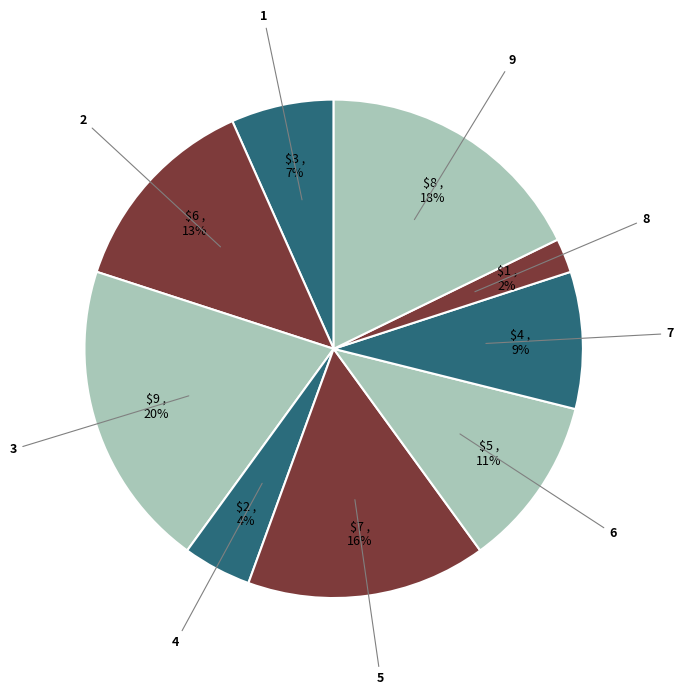

Count the number of slices in the pie.

9